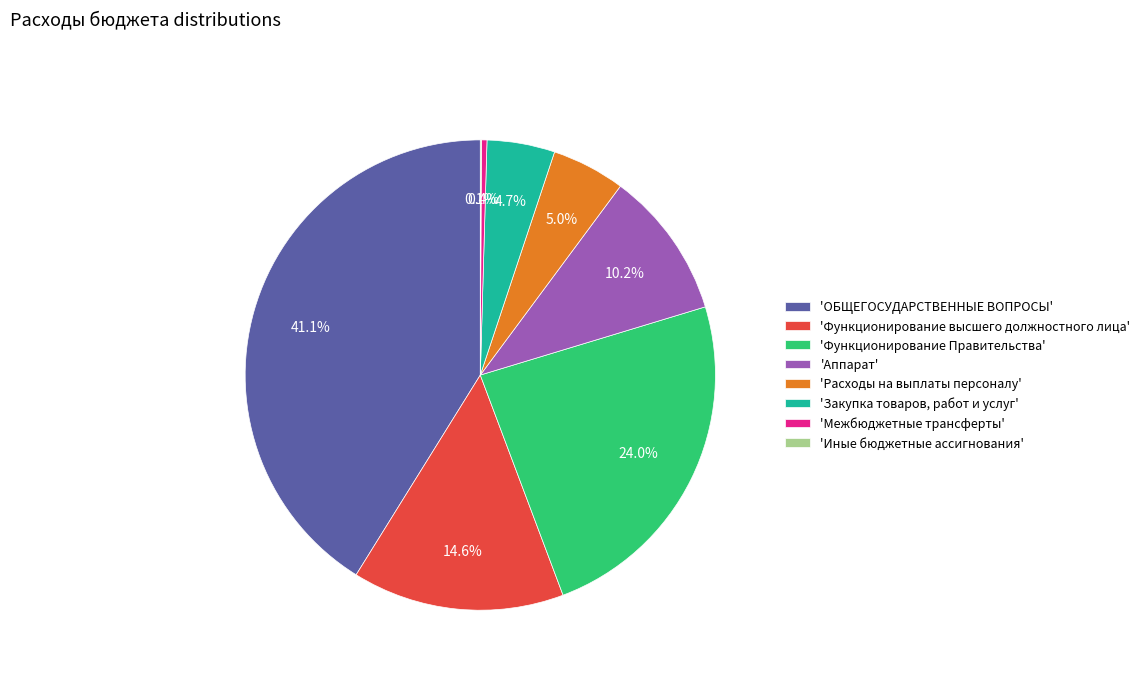

What percentage is NOT represented by 'Расходы на выплаты персоналу'?

95.0%